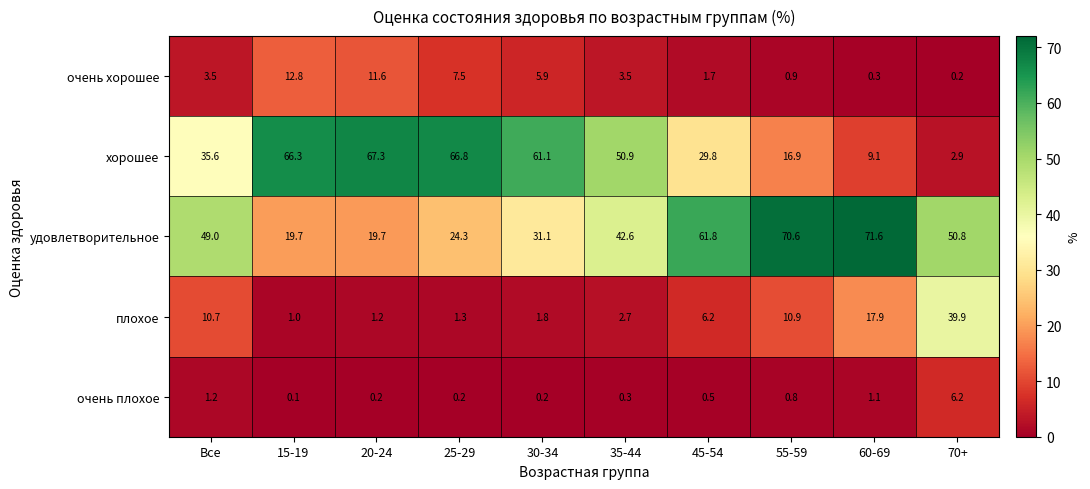

Is the value of очень плохое at 35-44 greater than the value of плохое at 55-59?

No